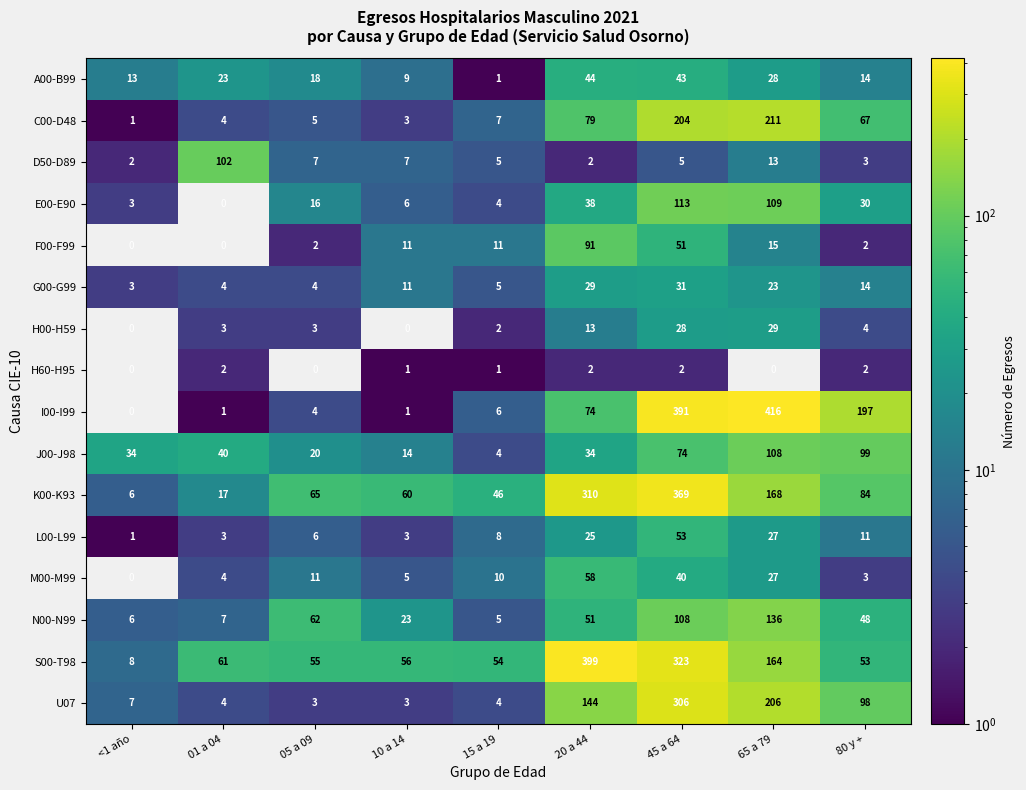

Rank the categories by S00-T98 value from highest to lowest.

20 a 44, 45 a 64, 65 a 79, 01 a 04, 10 a 14, 05 a 09, 15 a 19, 80 y +, <1 año